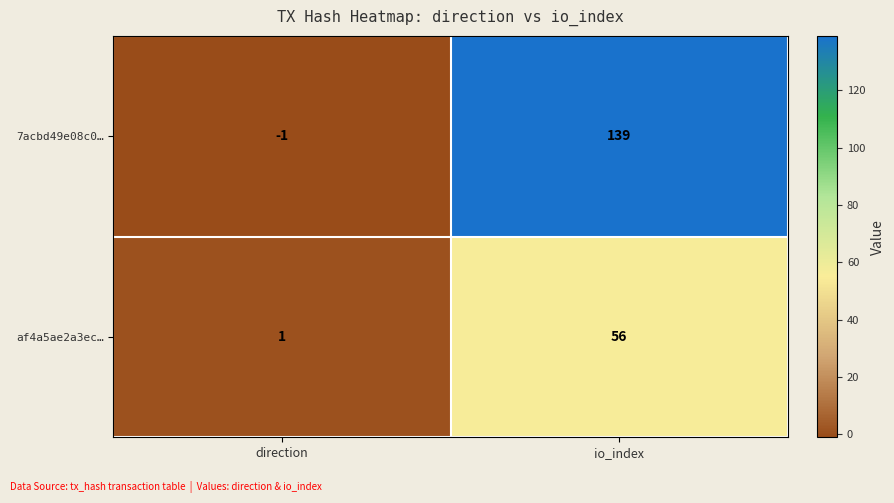

What is the maximum value for 7acbd49e08c0…?

139